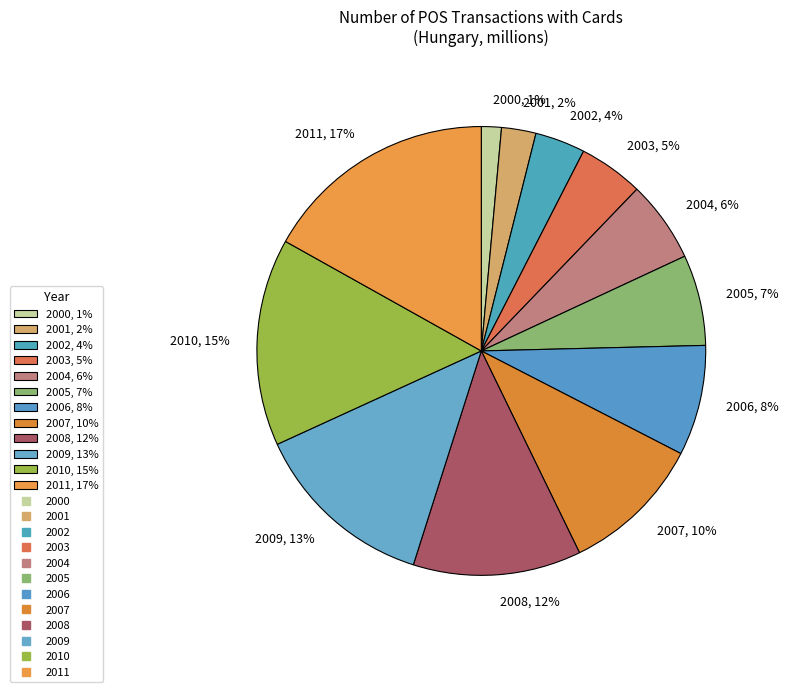

Approximately how many times larger is the value at 2009 compared to 2007?

1.3